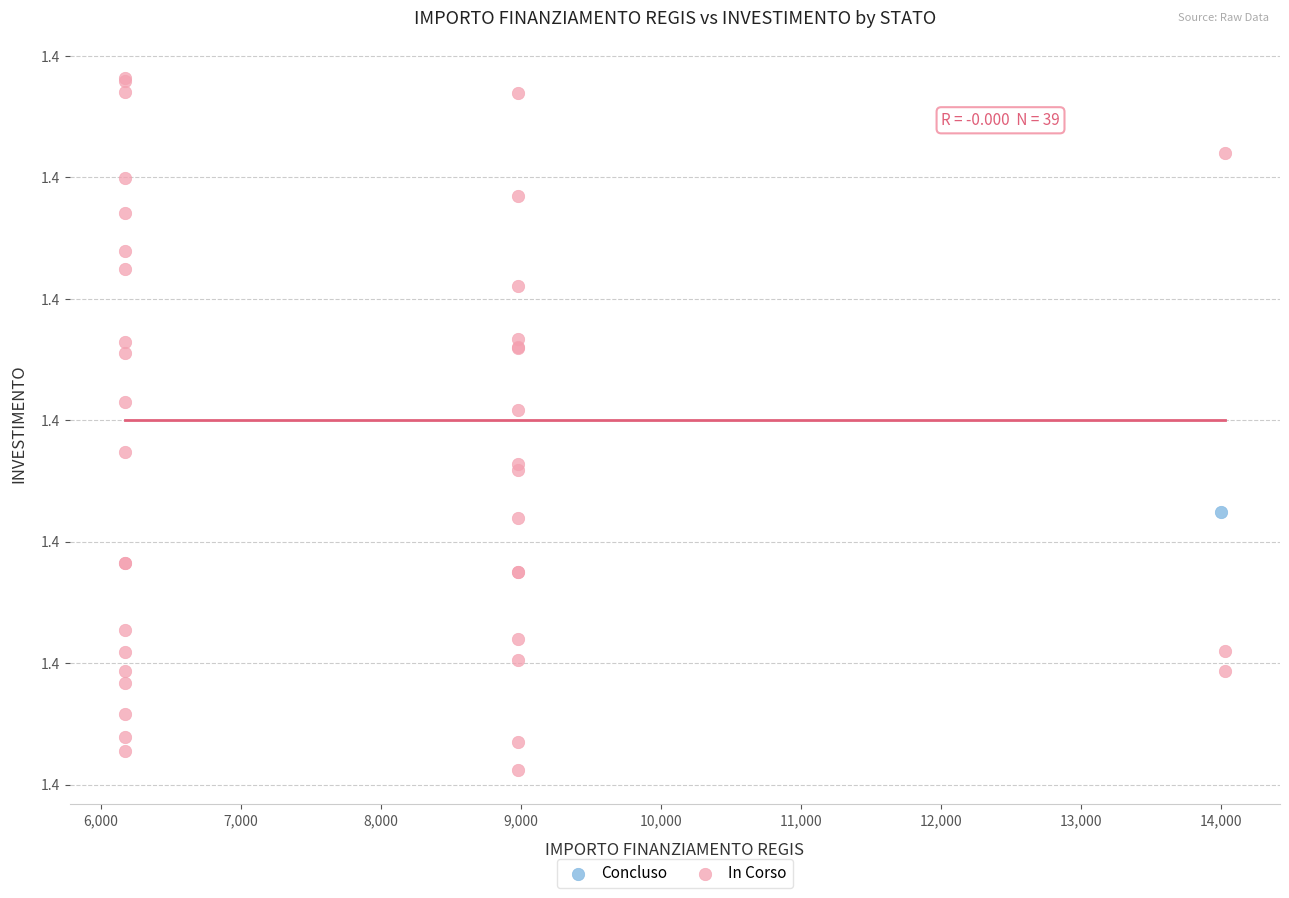

What are all the series names shown in the legend?

Concluso, In Corso